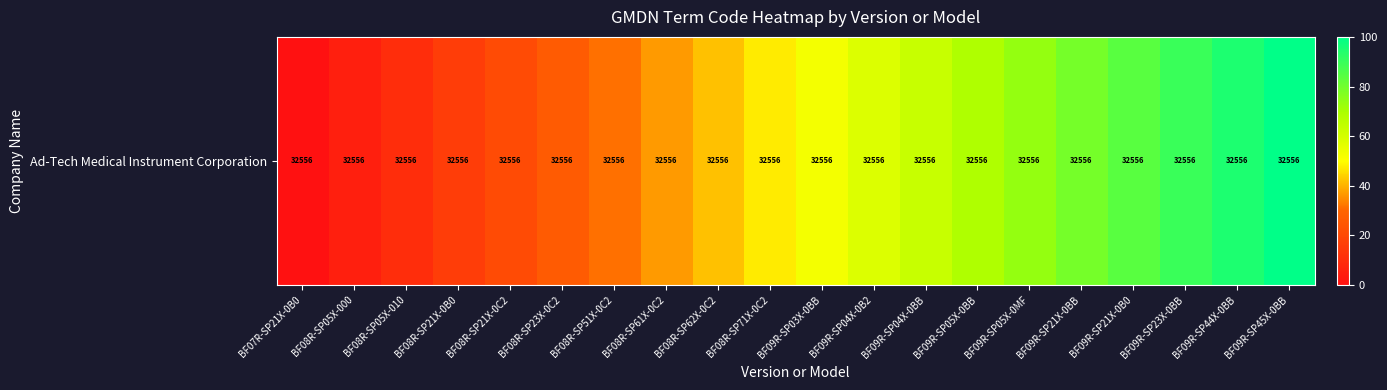

Which label corresponds to the largest value in the chart?

BF09R-SP45X-0BB